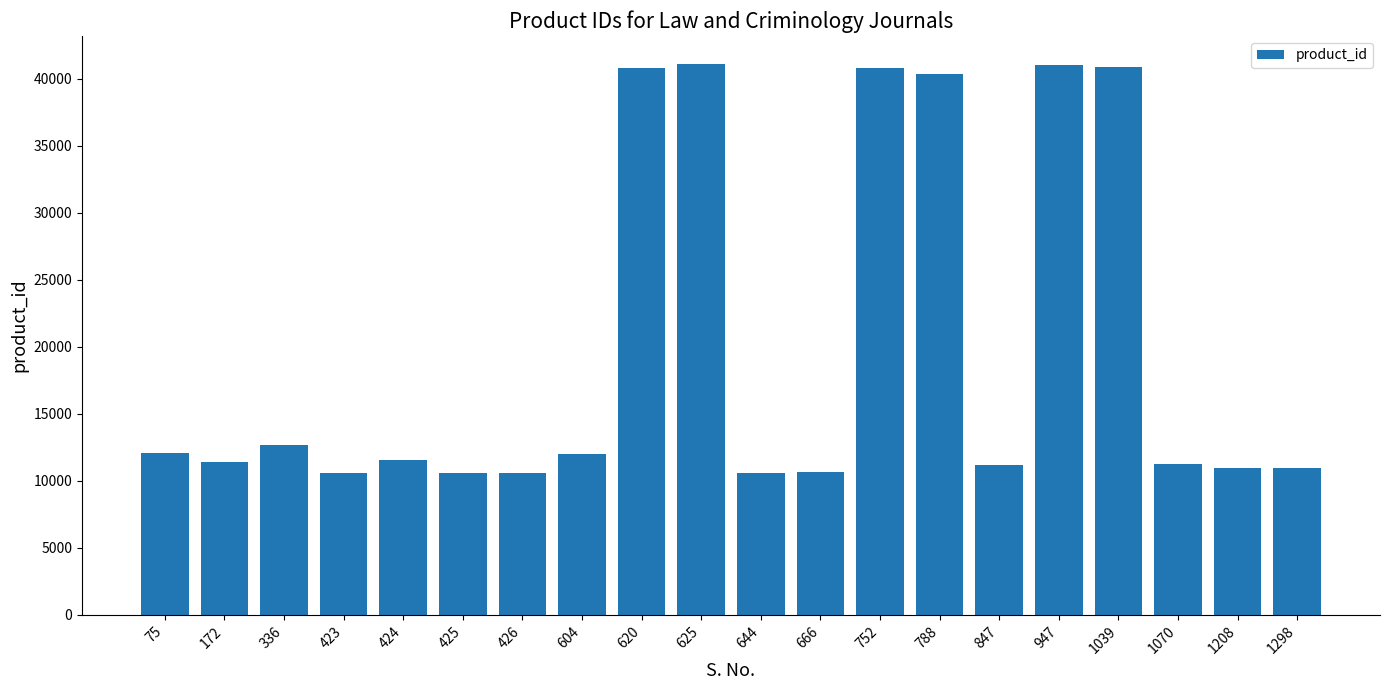

Where does the data first go above 11572?

75